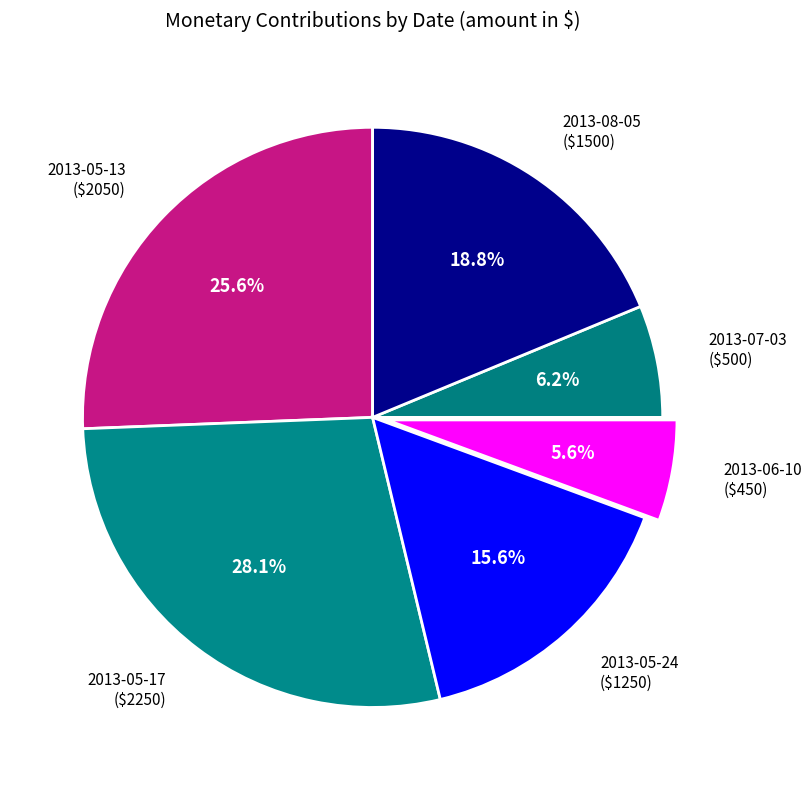

Is 2013-05-13 ($2050) the majority of the pie?

No